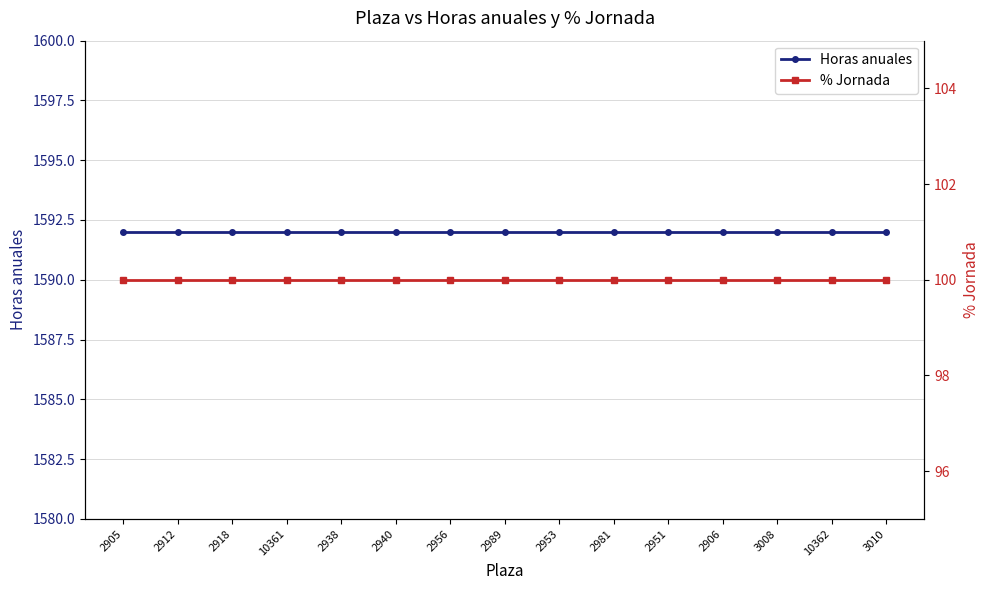

Rank the series by their average value, from highest to lowest.

Horas anuales, % Jornada